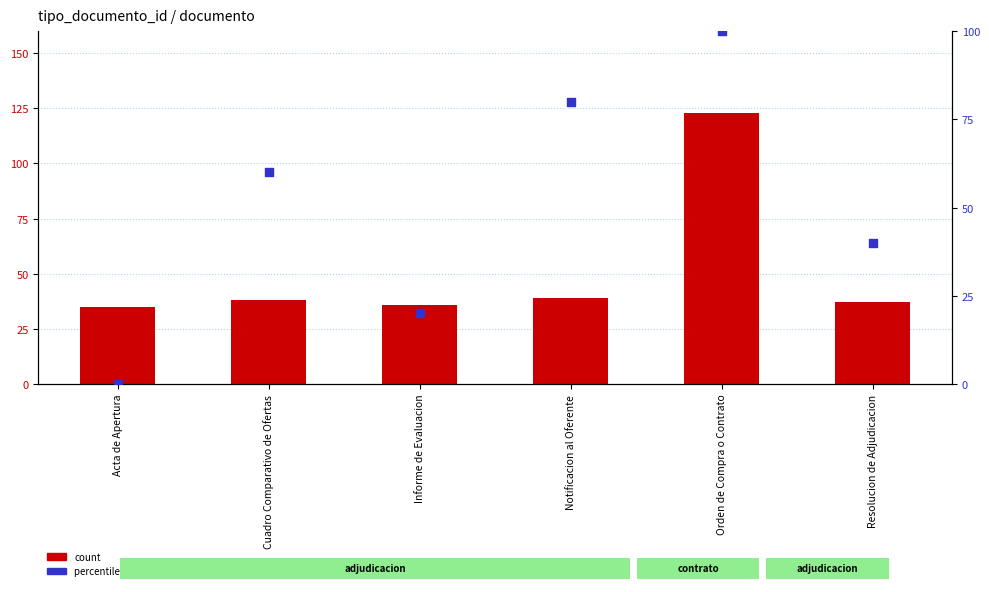

Which series reaches the maximum Y coordinate?

count